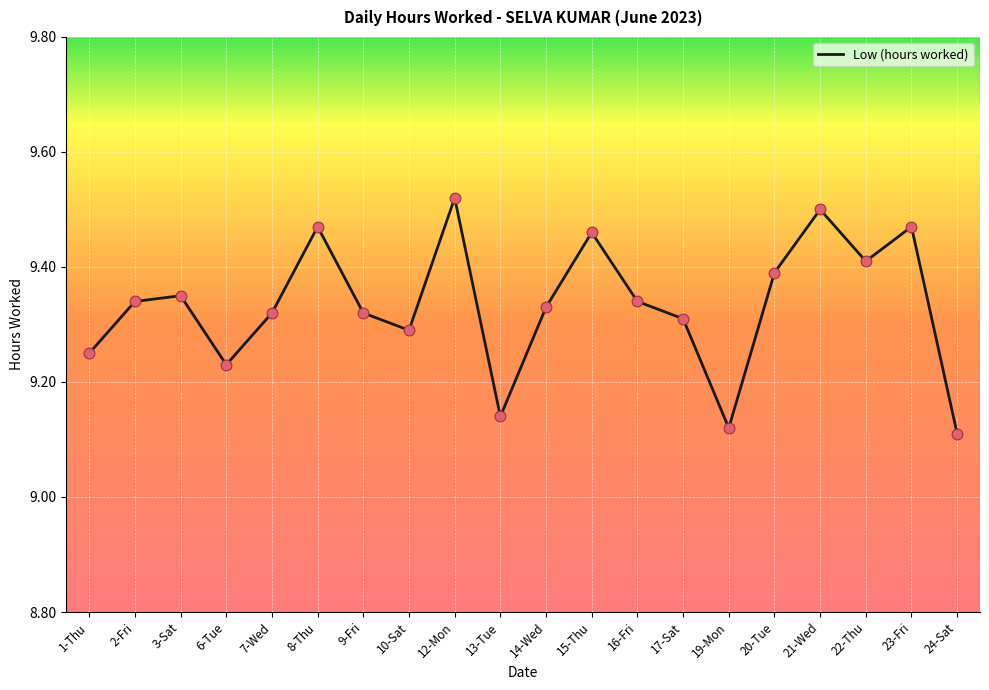

What is the change in value from 8-Thu to 10-Sat?

-0.2